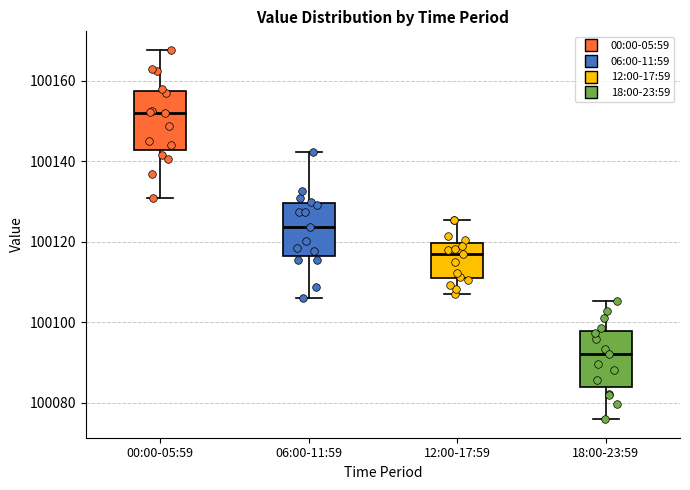

Reading left to right, transcribe this box plot: for each box, give where its median line is, the range the box spans, and where its two whiskers end, as read against the y-axis. The values are not printed on the chart, so give them approximately, as read against the axis.

00:00-05:59: median 100152, box 100142 to 100158, whiskers 100130 to 100168
06:00-11:59: median 100124, box 100116 to 100130, whiskers 100106 to 100142
12:00-17:59: median 100116, box 100110 to 100120, whiskers 100106 to 100126
18:00-23:59: median 100092, box 100084 to 100098, whiskers 100076 to 100106